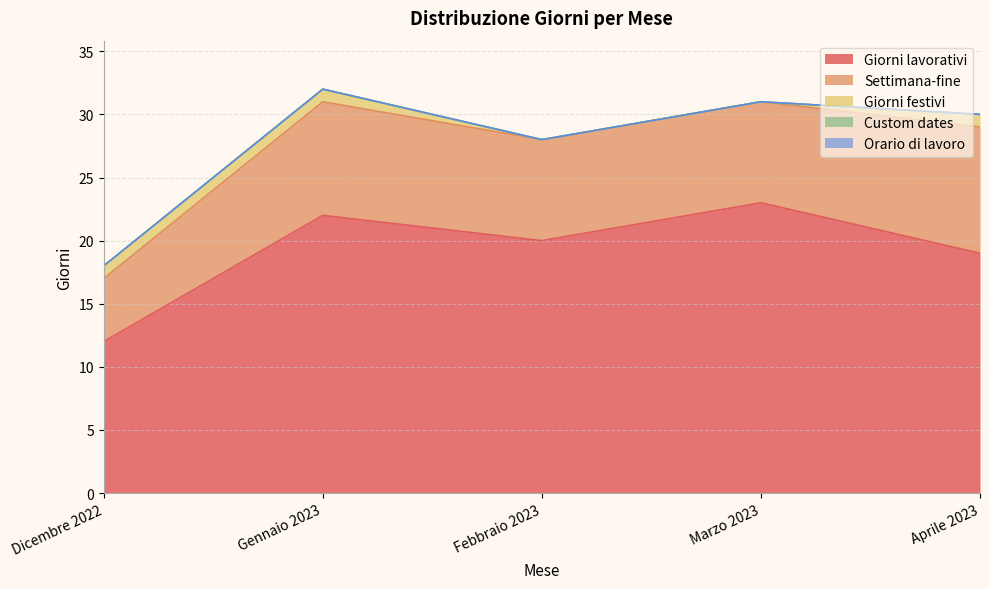

Which category has the highest value in the Giorni lavorativi series?

Marzo 2023